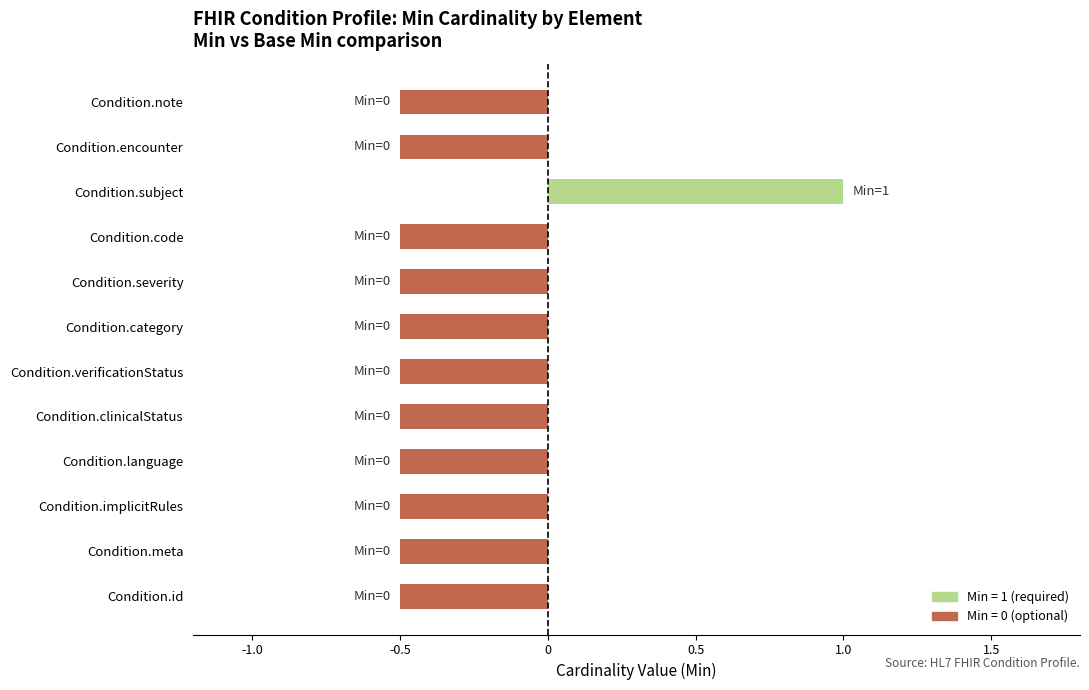

Reading bottom to top, extract all data points from this chart.

-0.5	-0.5	-0.5	-0.5	-0.5	-0.5	-0.5	-0.5	-0.5	1.0	-0.5	-0.5